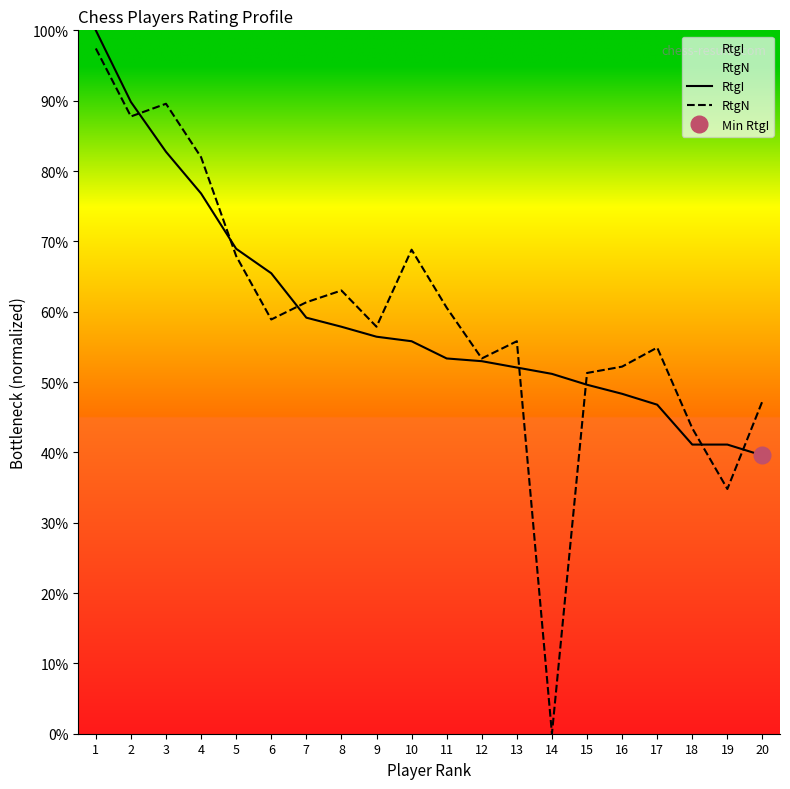

True or false: RtgI and RtgN intersect in this chart.

True